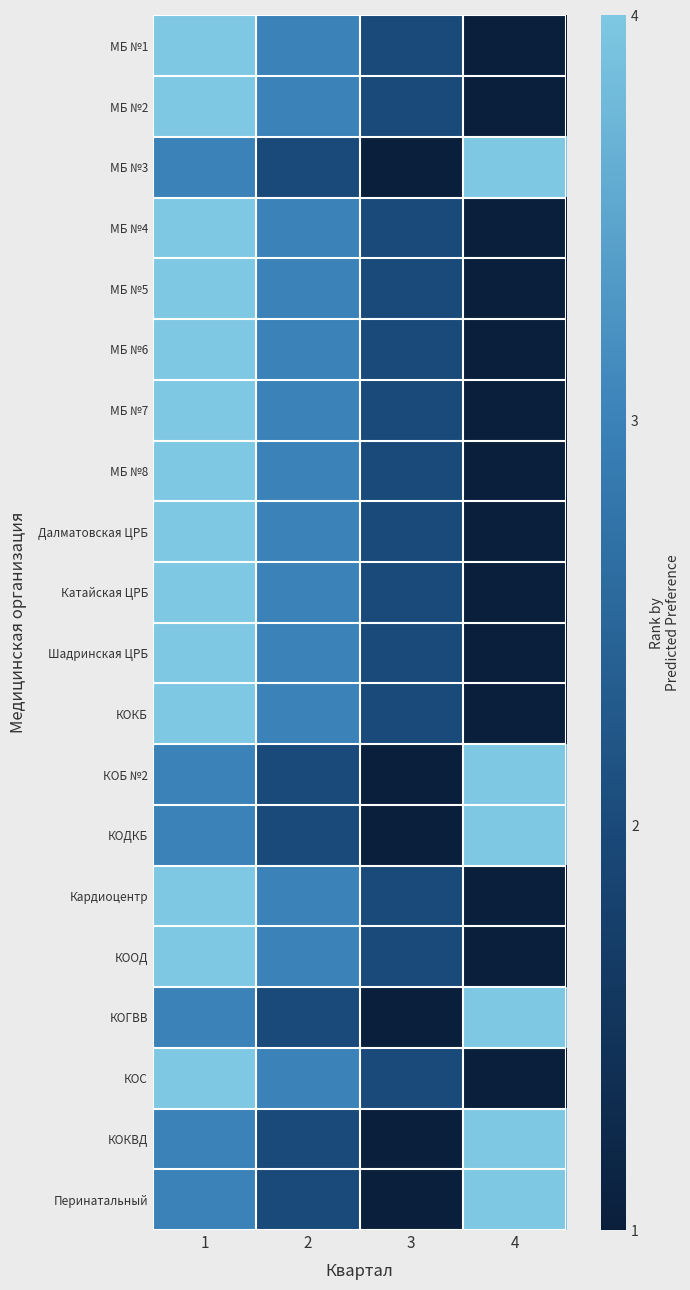

Reading right to left, list all the values displayed in this chart.

МБ №1: 4=1	3=2	2=3	1=4
МБ №2: 4=1	3=2	2=3	1=4
МБ №3: 4=4	3=1	2=2	1=3
МБ №4: 4=1	3=2	2=3	1=4
МБ №5: 4=1	3=2	2=3	1=4
МБ №6: 4=1	3=2	2=3	1=4
МБ №7: 4=1	3=2	2=3	1=4
МБ №8: 4=1	3=2	2=3	1=4
Далматовская ЦРБ: 4=1	3=2	2=3	1=4
Катайская ЦРБ: 4=1	3=2	2=3	1=4
Шадринская ЦРБ: 4=1	3=2	2=3	1=4
КОКБ: 4=1	3=2	2=3	1=4
КОБ №2: 4=4	3=1	2=2	1=3
КОДКБ: 4=4	3=1	2=2	1=3
Кардиоцентр: 4=1	3=2	2=3	1=4
КООД: 4=1	3=2	2=3	1=4
КОГВВ: 4=4	3=1	2=2	1=3
КОС: 4=1	3=2	2=3	1=4
КОКВД: 4=4	3=1	2=2	1=3
Перинатальный: 4=4	3=1	2=2	1=3